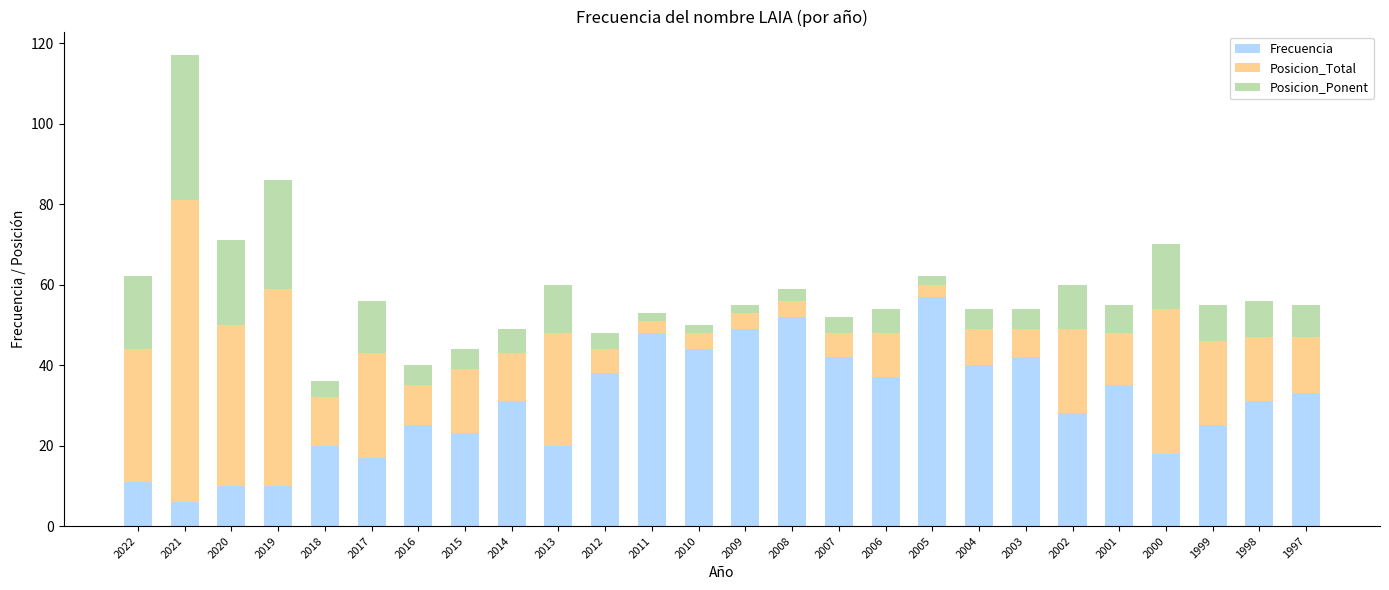

Read the Frecuencia value at 2015, to the nearest 5.

25